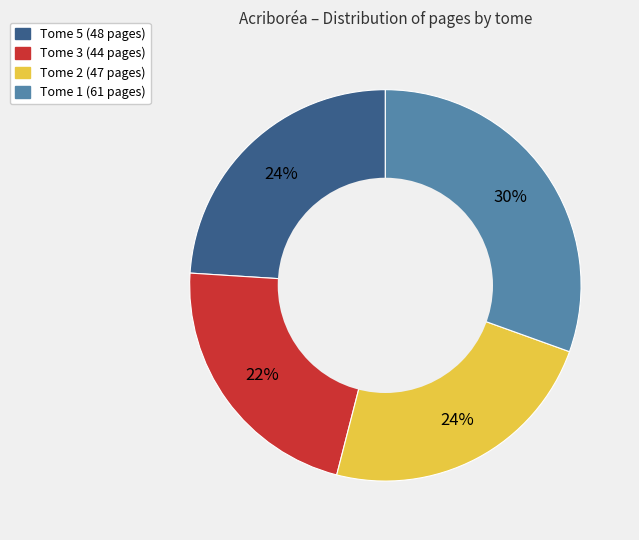

To the nearest percent, what is the average slice percentage?

25%